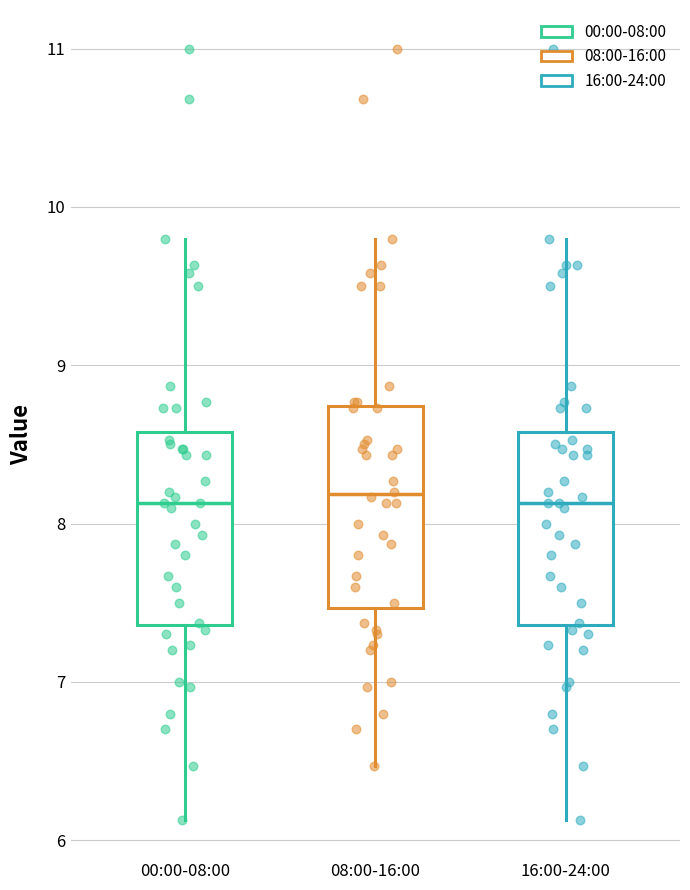

Where is the lower edge of the box for 08:00-16:00 on the y-axis? The values are not printed on the chart, so give them approximately, as read against the axis.

7.5